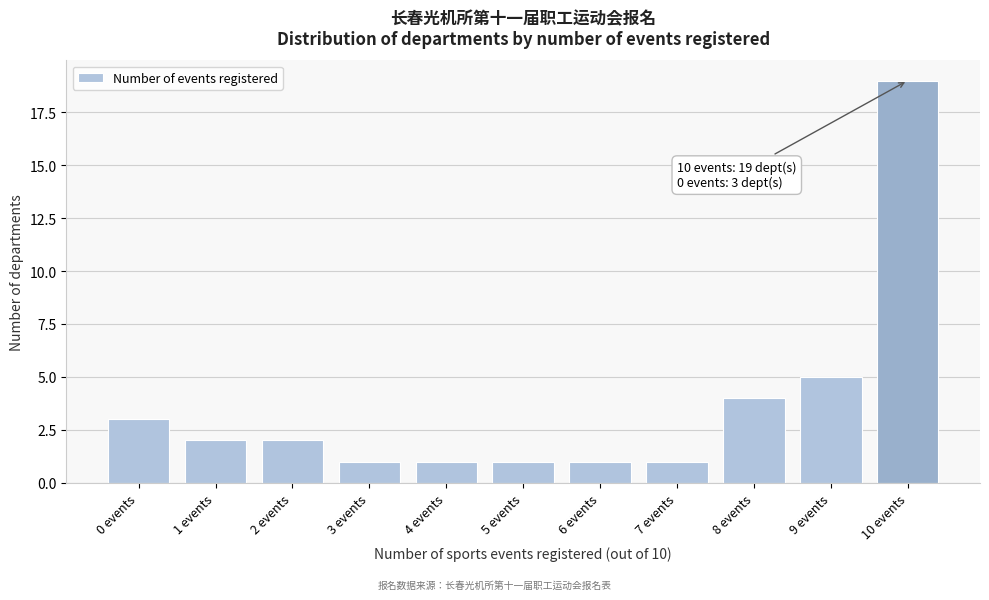

Reading left to right, list all the values displayed in this chart.

3	2	2	1	1	1	1	1	4	5	19